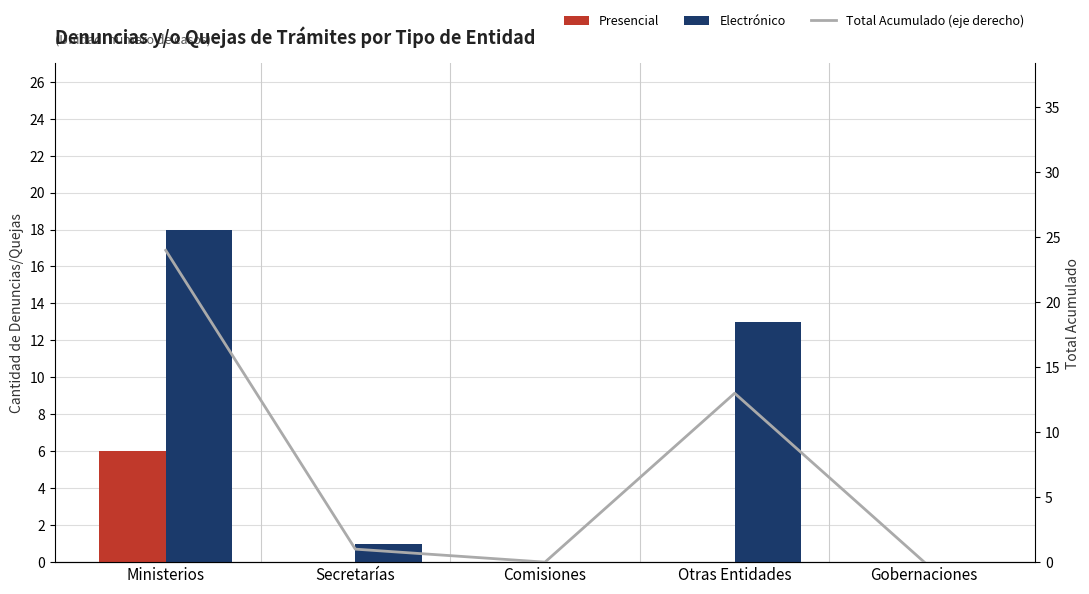

What is the average value of the Presencial series?

1